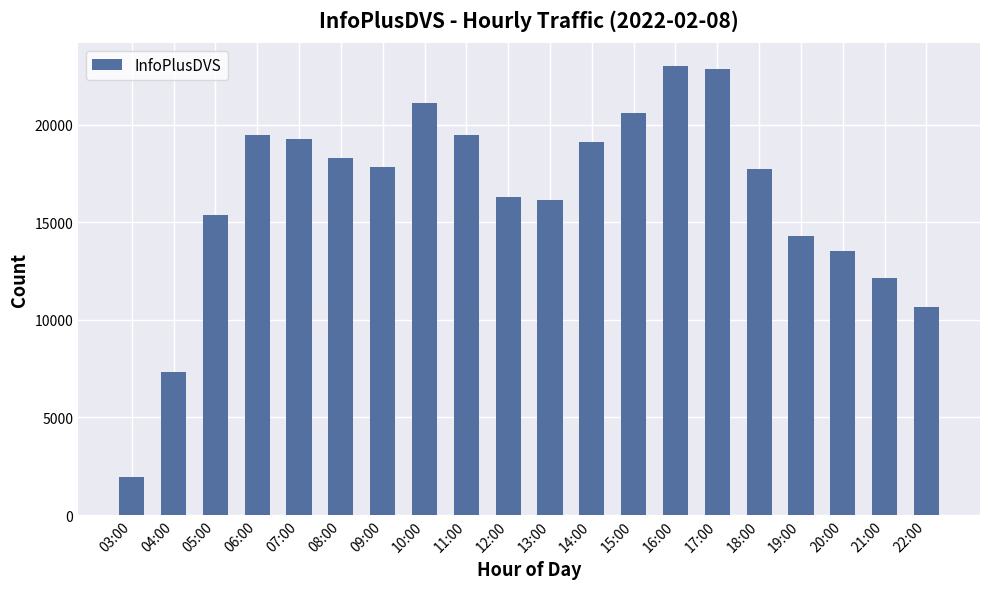

What is the value of the 14th bar from the left?

23032